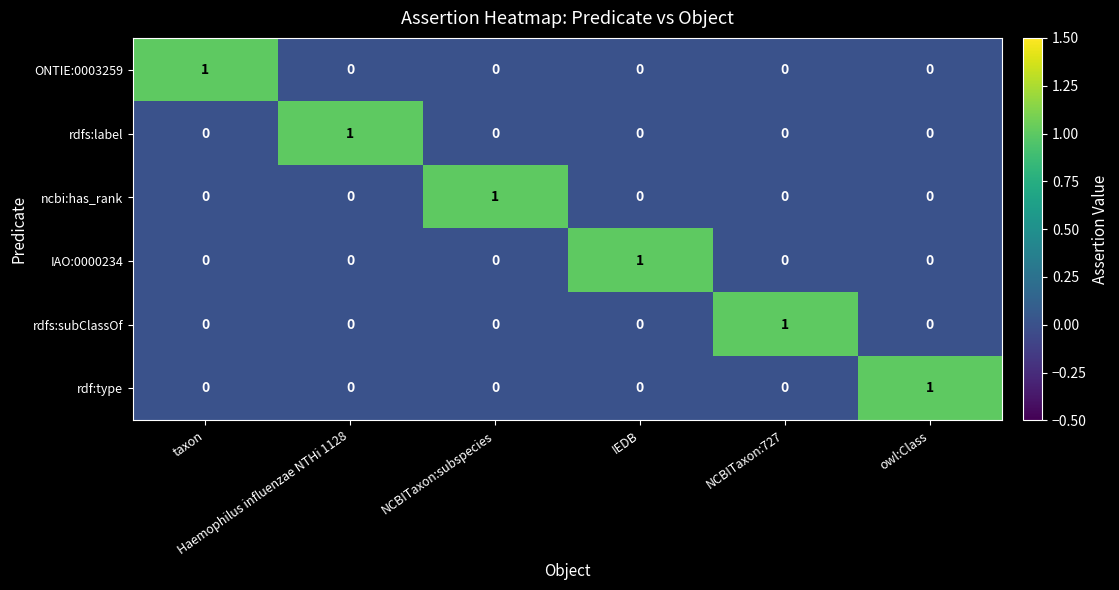

How many rdfs:subClassOf values are between 0 and 1?

6